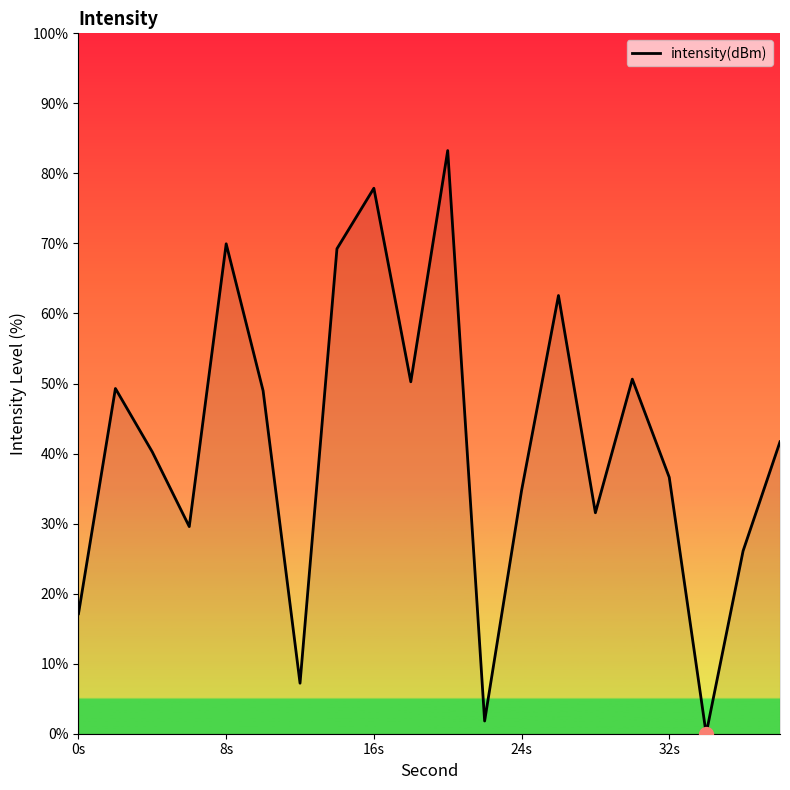

What is the greatest value displayed?

83.3